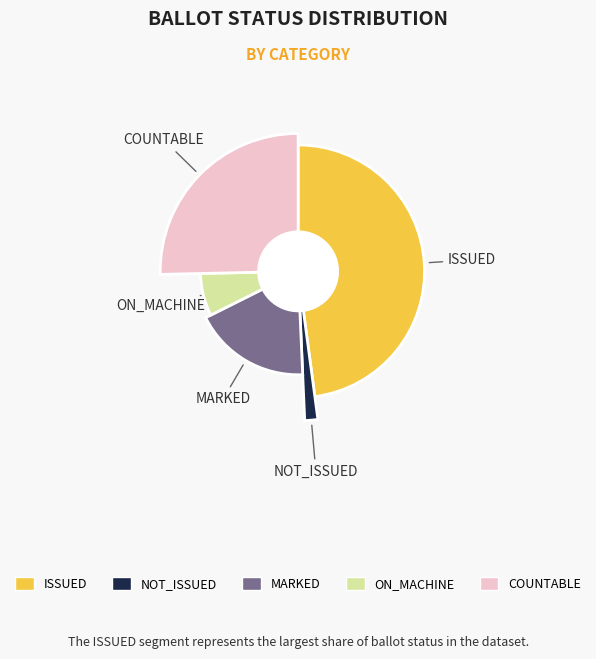

What is the largest slice in the pie chart?

ISSUED